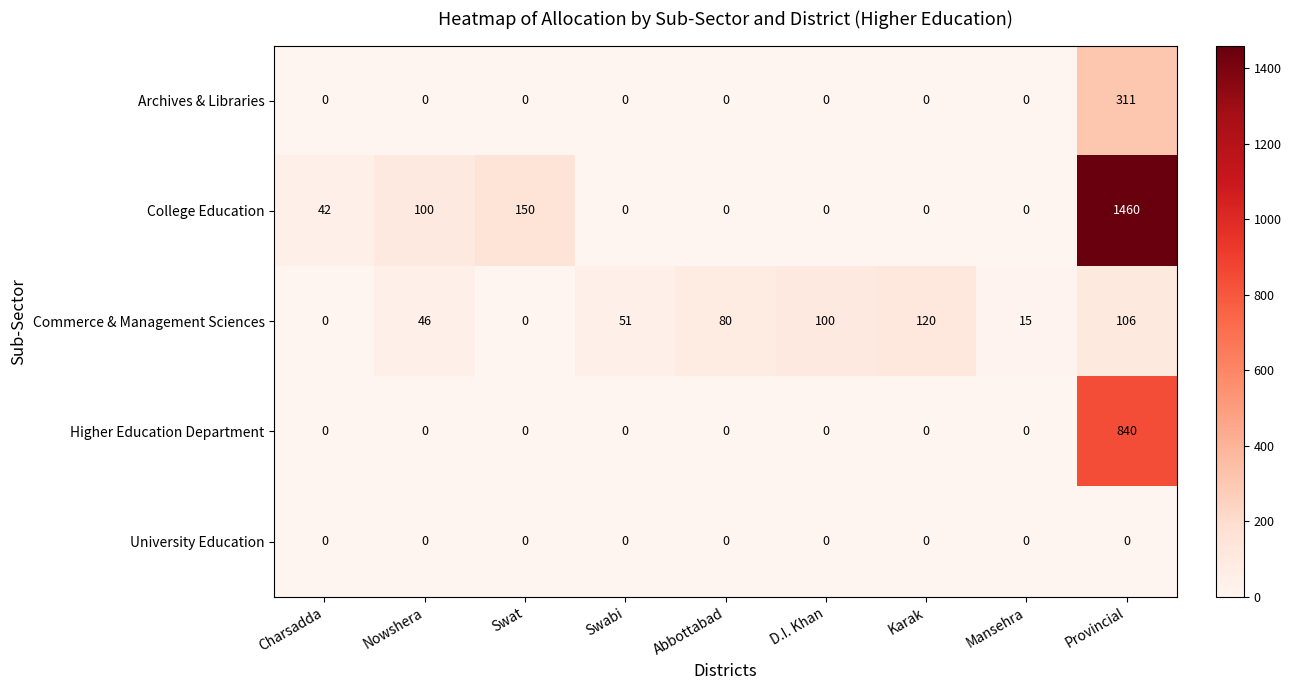

What is the difference between the maximum and minimum values in the Archives & Libraries series?

311